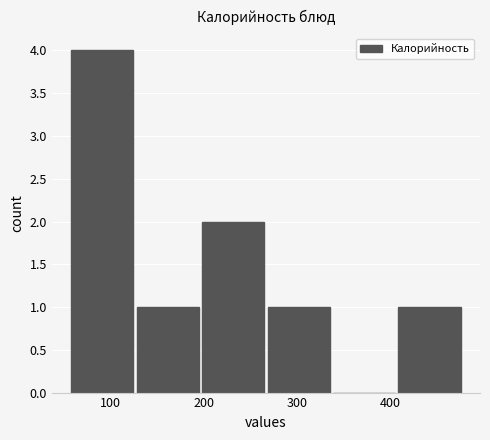

Reading left to right, list every bar in this chart as the range it spans on the x-axis followed by its height. Neither the bar edges nor the heights are printed on the chart, so give them approximately, as read against the axes.

60 to 130: 4
130 to 200: 1
200 to 270: 2
270 to 340: 1
340 to 410: 0
410 to 480: 1